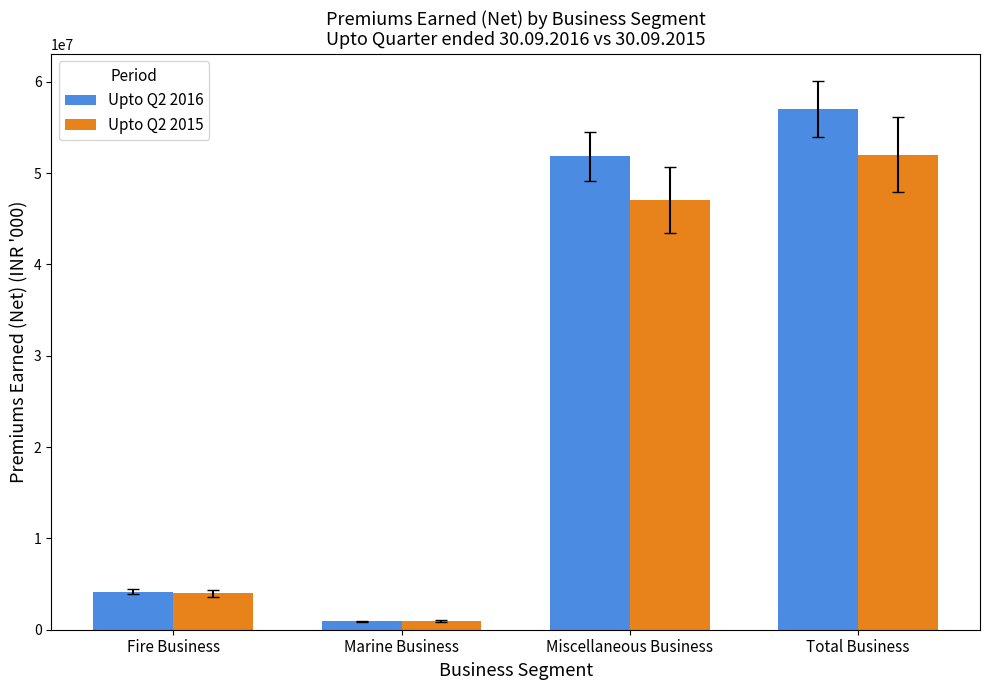

Which series has the largest total across all categories?

Upto Q2 2016